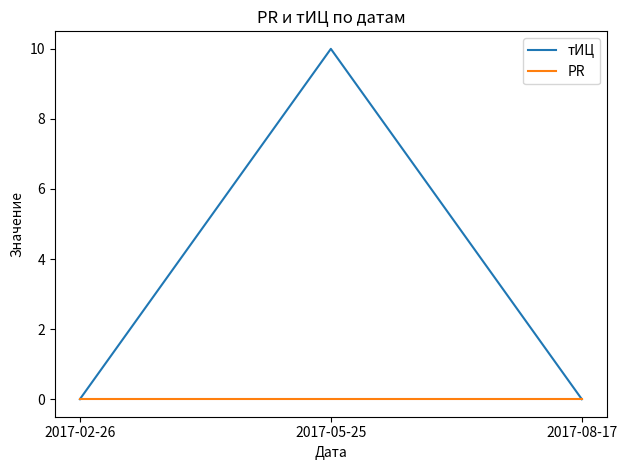

Rank the series by their maximum value, from highest to lowest.

тИЦ, PR